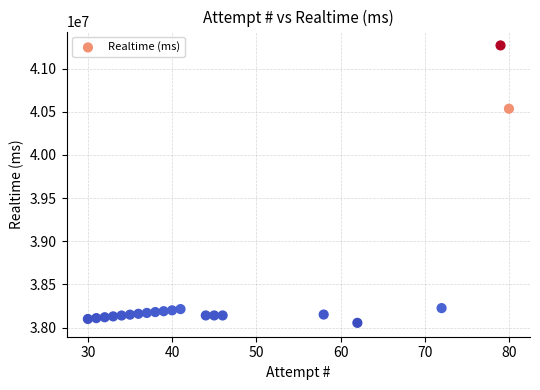

What Y value in the scatter plot is closest to 39661475?

40534898